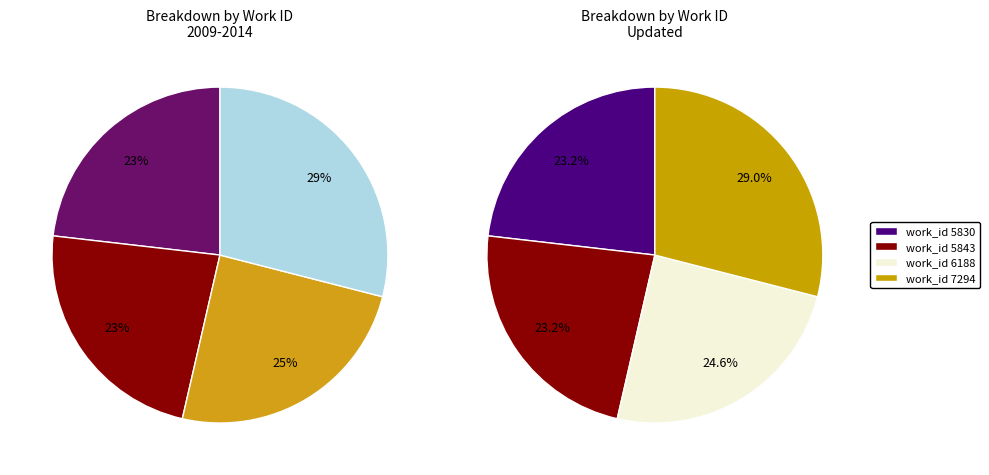

To the nearest percent, what portion does work_id 5843 represent?

23%